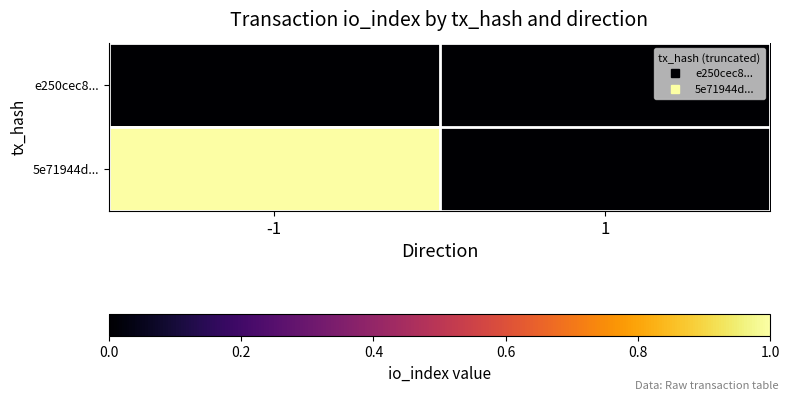

Which series has the largest total across all categories?

5e71944d...